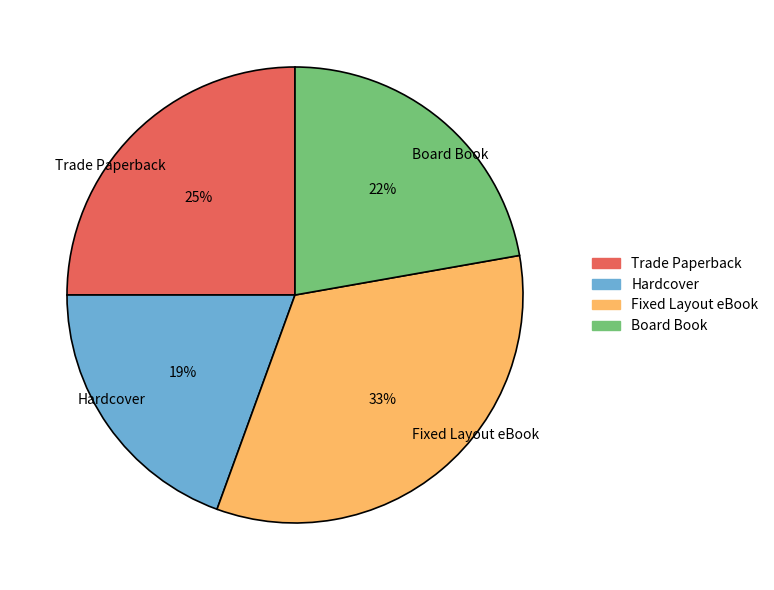

Count the number of slices in the pie.

4